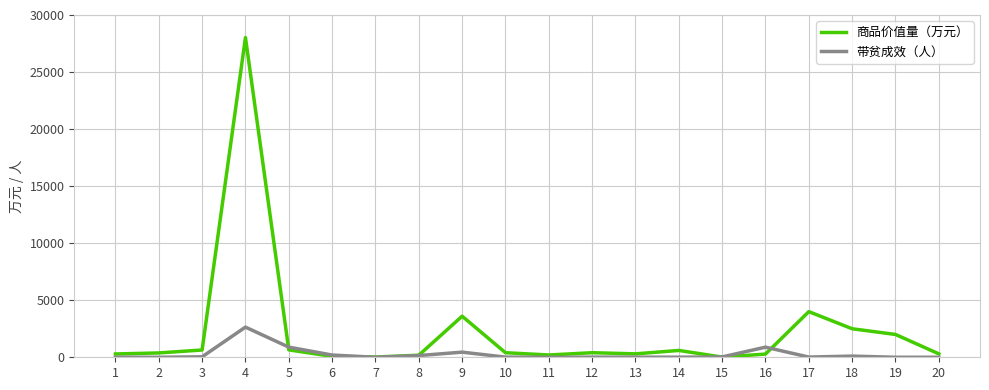

Where does the 商品价值量（万元） series first go above 400?

3